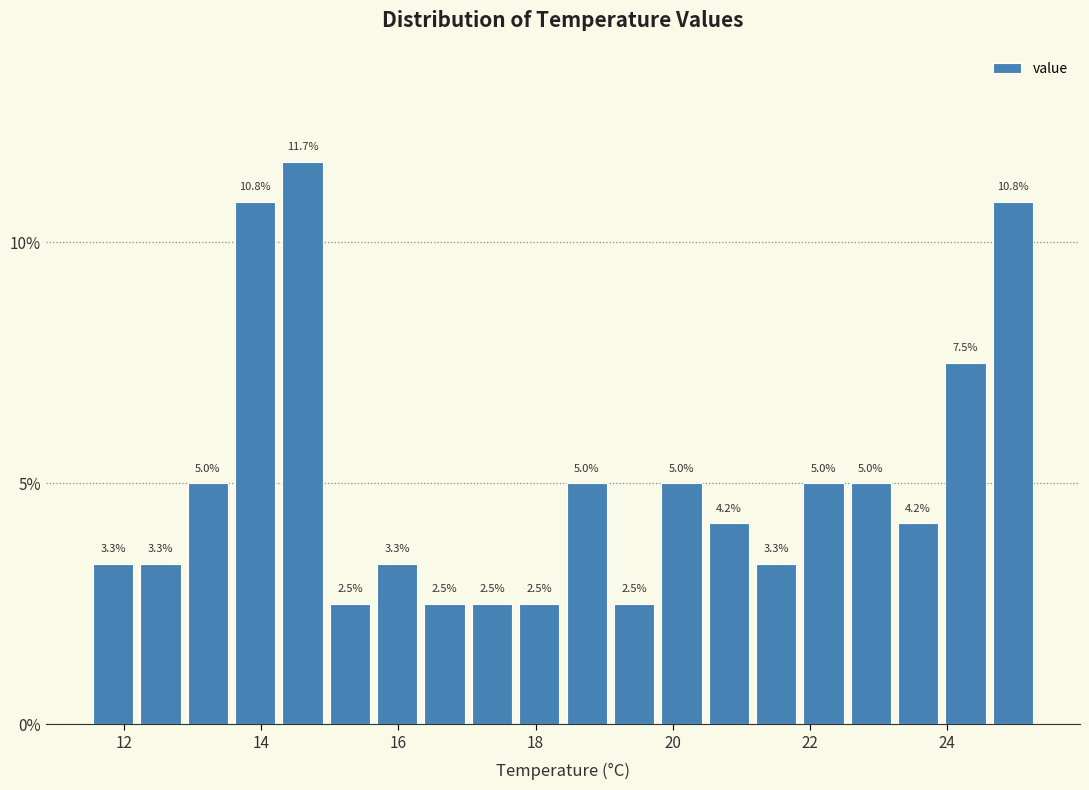

Read against the x-axis, roughly where is the centre of the tallest bar?

14.6